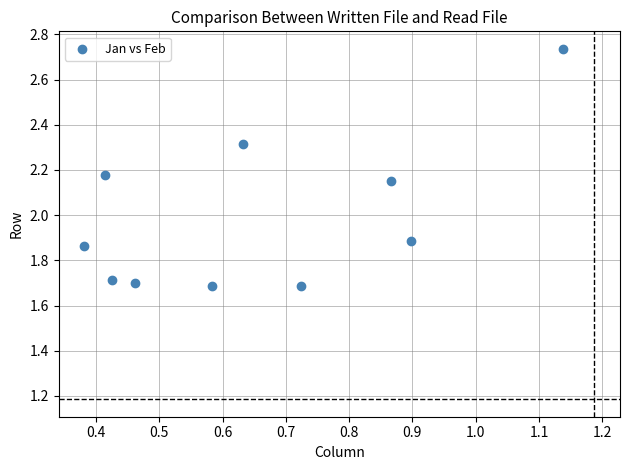

What is the range of X values (max minus min)?

0.8